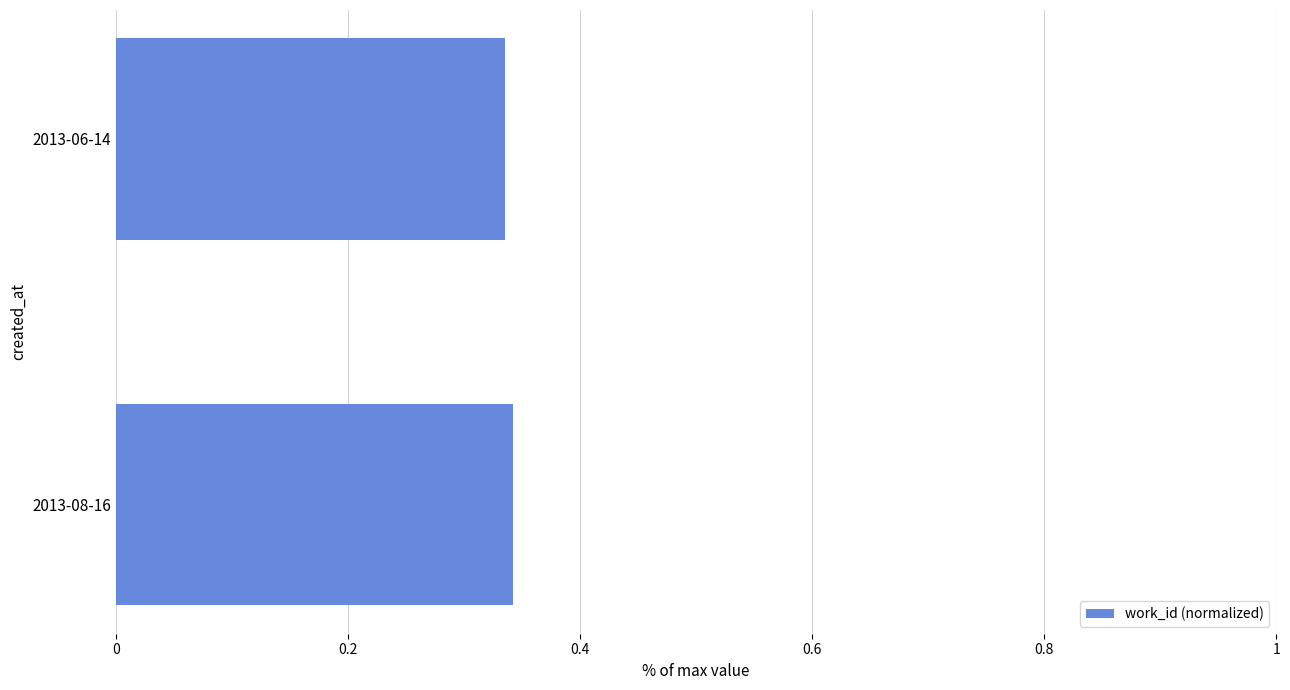

Are the bars grouped side by side (vs. stacked)?

No